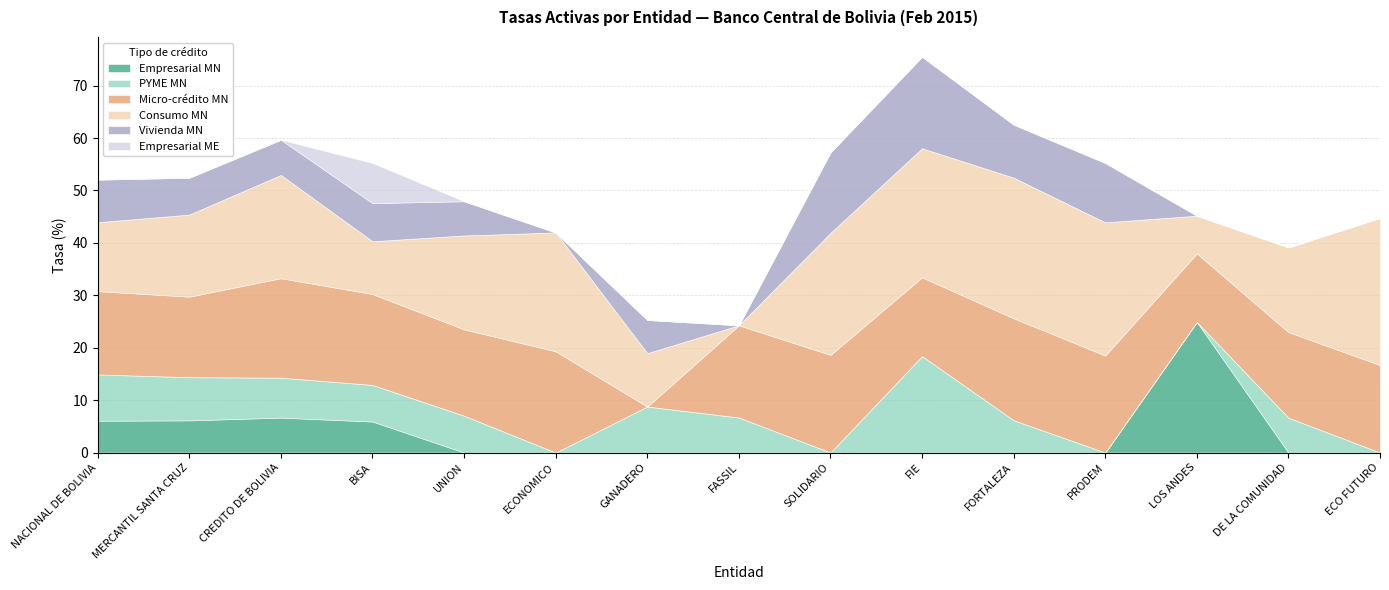

Reading left to right, transcribe all the data shown in this chart.

Empresarial MN: 6.1	6.1	6.7	5.9	0.0	0.0	0.0	0.0	0.0	0.0	0.0	0.0	24.9	0.0	0.0
PYME MN: 8.8	8.2	7.6	7.0	7.0	0.0	8.8	6.7	0.0	18.4	6.2	0.0	0.0	6.6	0.0
Micro-crédito MN: 15.9	15.4	19.0	17.3	16.5	19.3	0.0	17.6	18.6	15.0	19.5	18.5	13.1	16.3	16.7
Consumo MN: 13.1	15.7	19.7	10.1	17.9	22.7	10.2	0.0	23.3	24.6	26.8	25.4	7.2	16.2	28.1
Vivienda MN: 8.1	7.0	6.7	7.3	6.5	0.0	6.3	0.0	15.4	17.5	10.1	11.3	0.0	0.0	0.0
Empresarial ME: 0.0	0.0	0.0	7.6	0.0	0.0	0.0	0.0	0.0	0.0	0.0	0.0	0.0	0.0	0.0